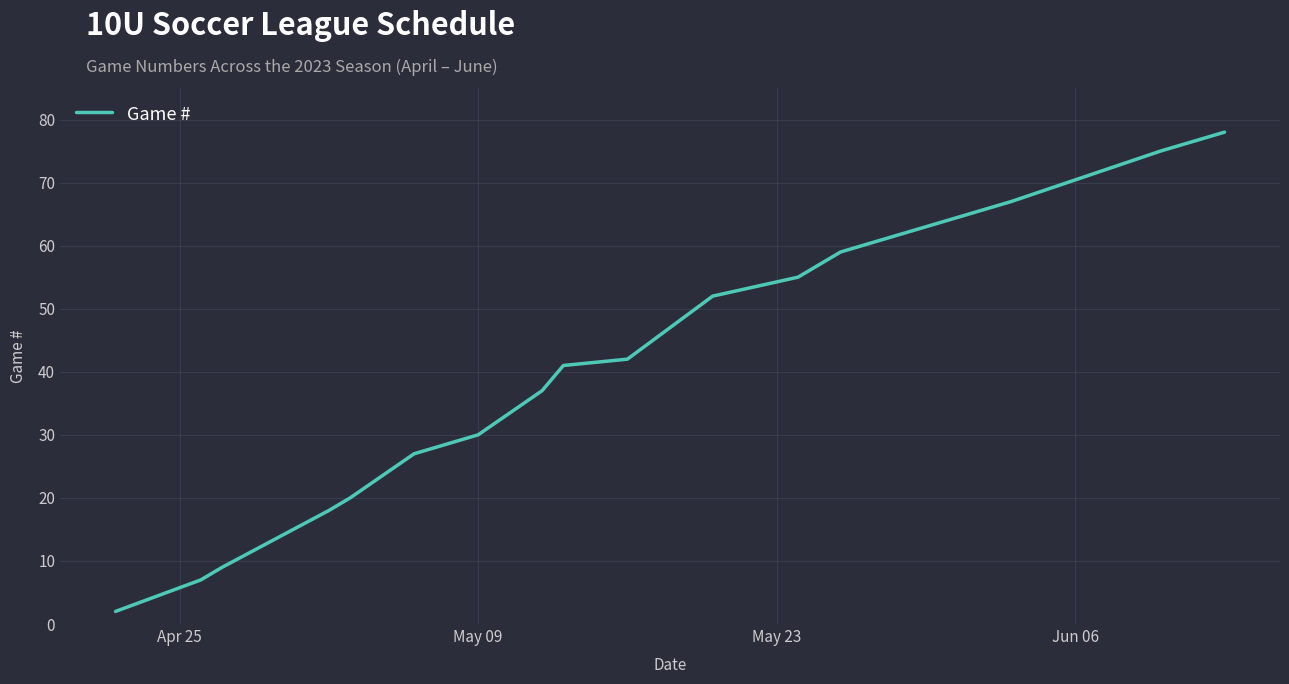

Is this an area chart (filled region under the line)?

No